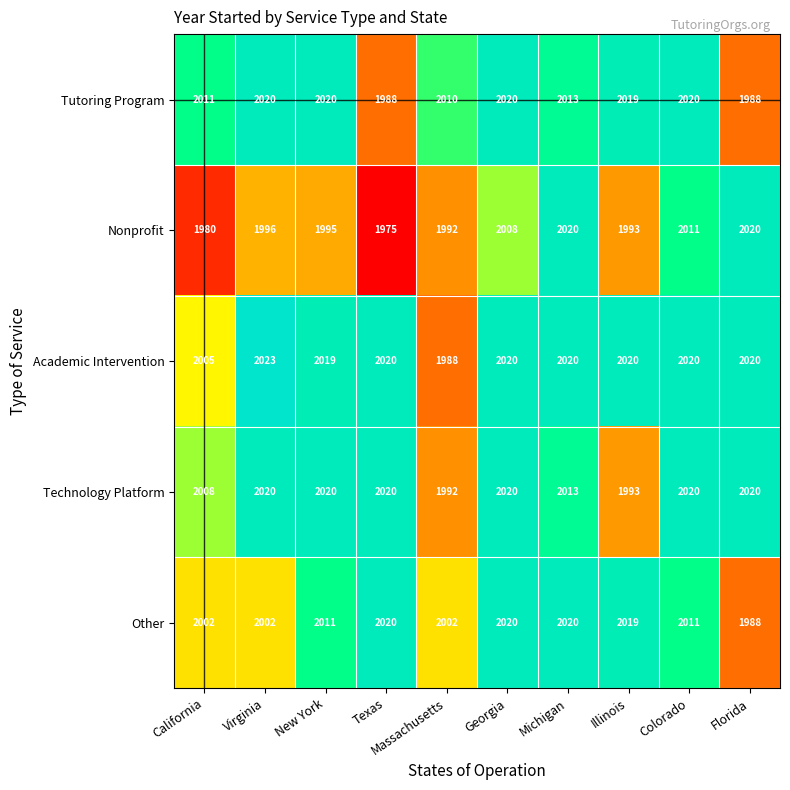

What is the average value of the Tutoring Program series?

2011